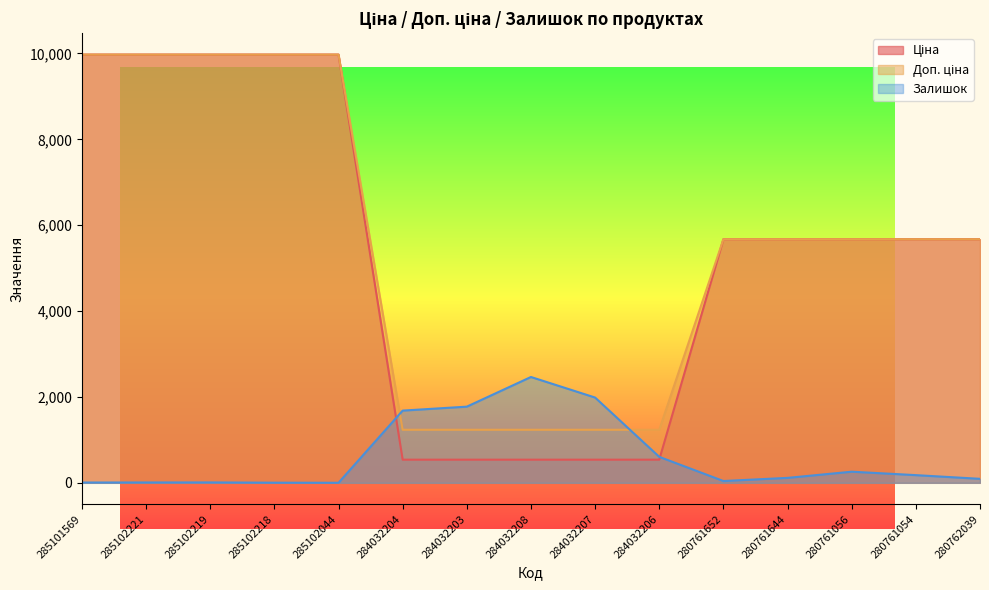

How many data points in Ціна are above 5673?

10